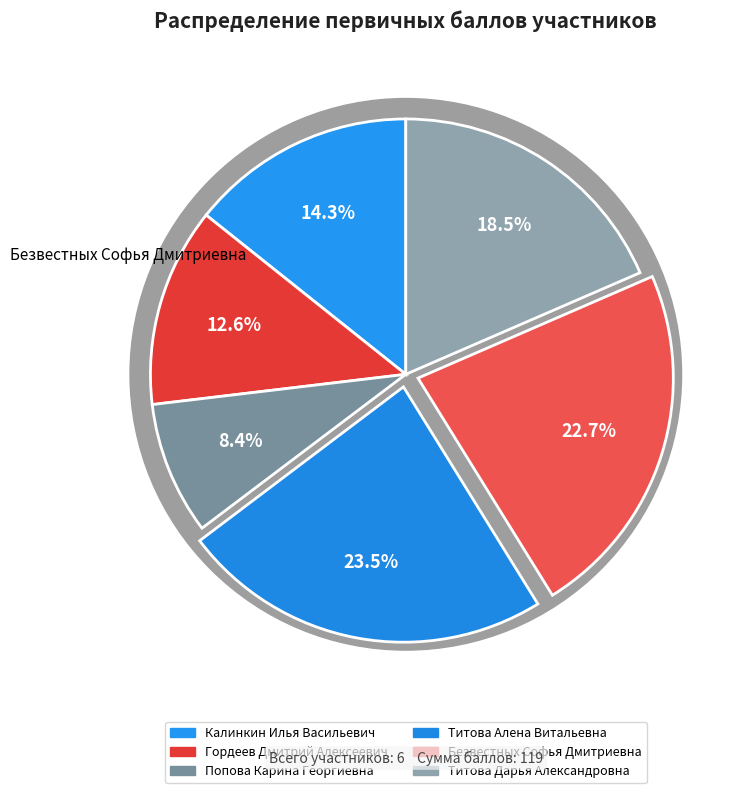

How many segments does this pie chart have?

6